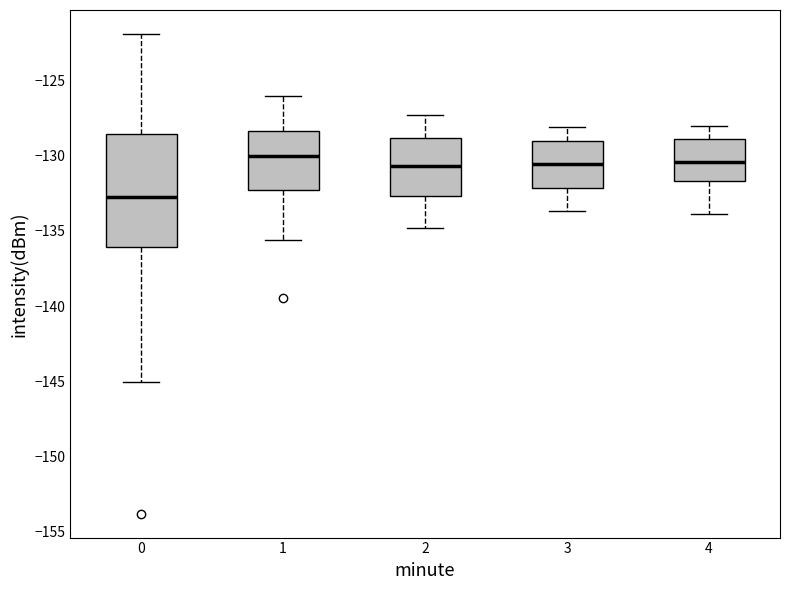

Which box's median line is the lowest?

0